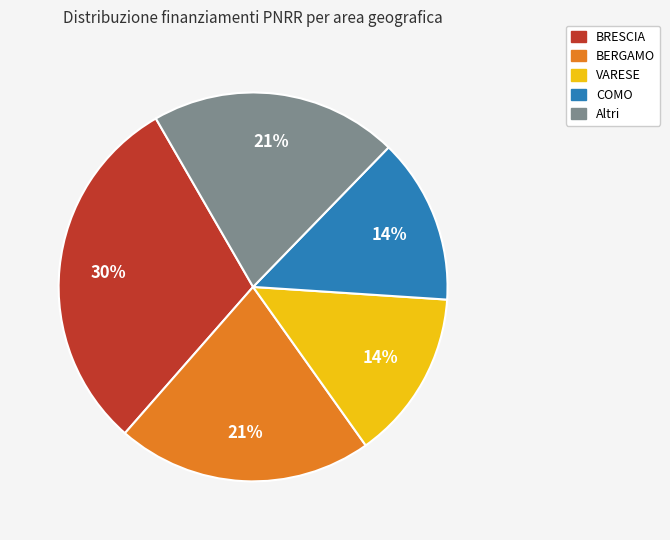

How many segments does this pie chart have?

5